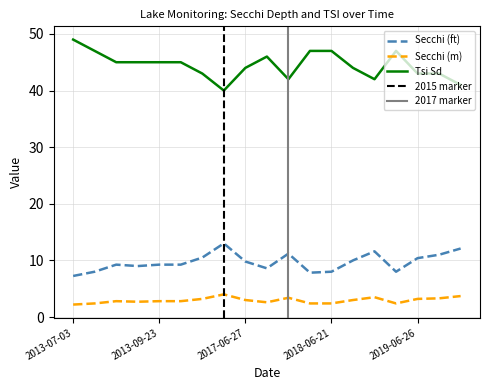

True or false: Secchi (m) has a value of 4.5 at 2013-08-22.

False